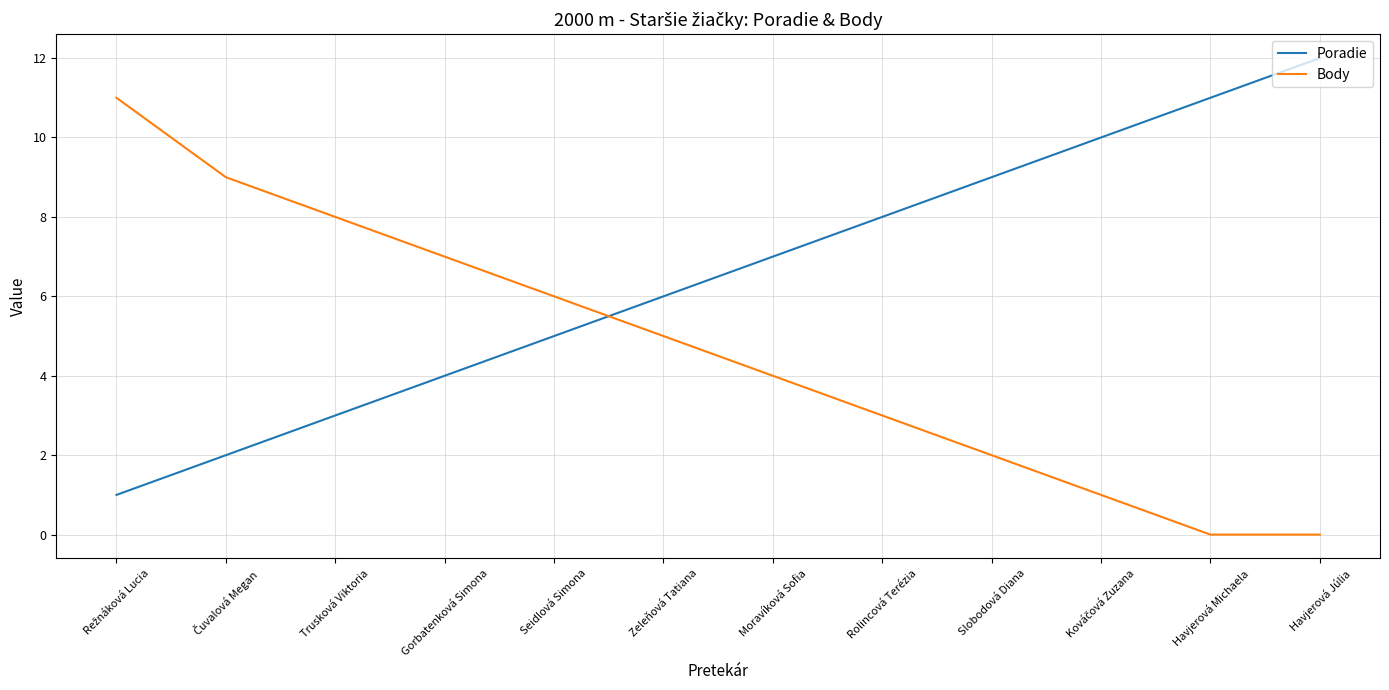

What value does the Body series have at Gorbatenková Simona?

7